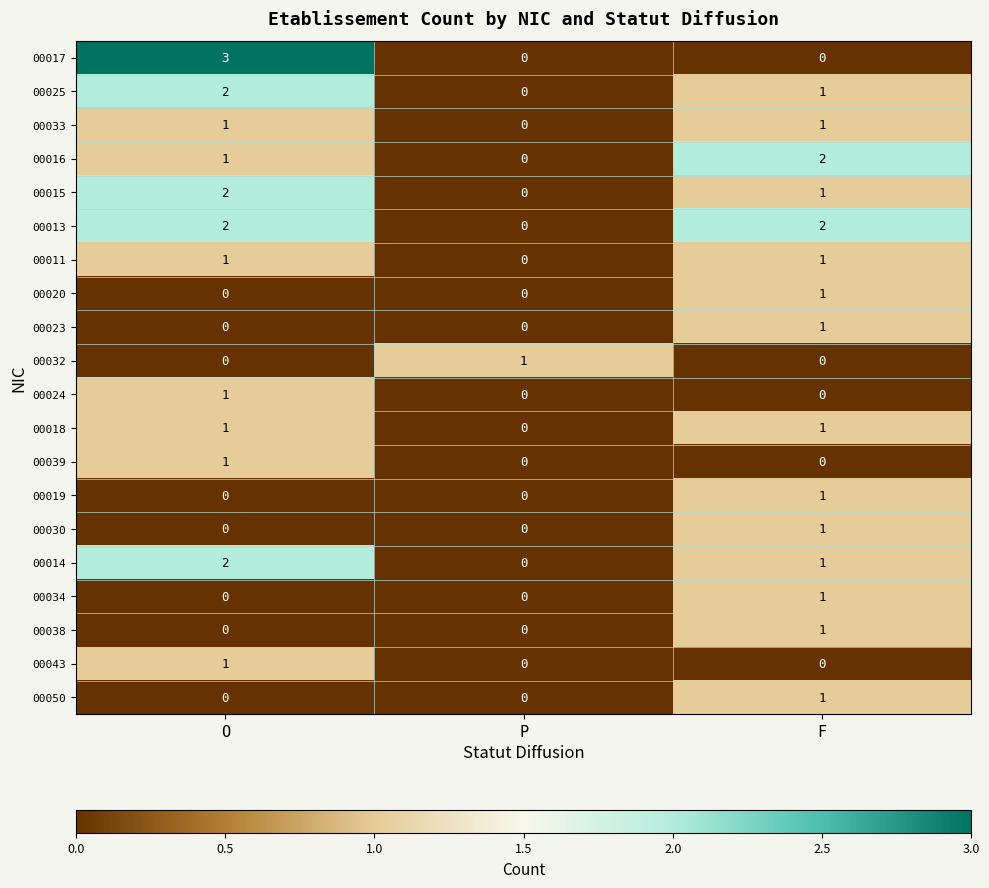

What is the difference between the highest and lowest values at P?

1